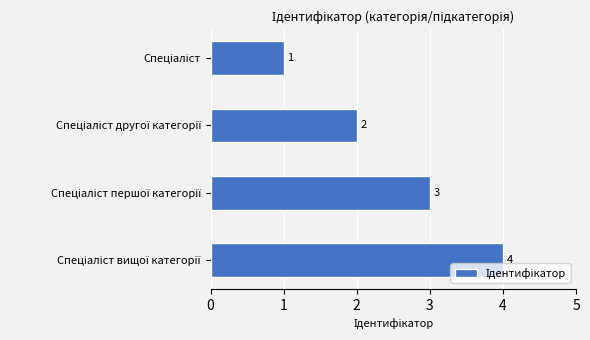

What is the value of the 2nd bar from the top?

2